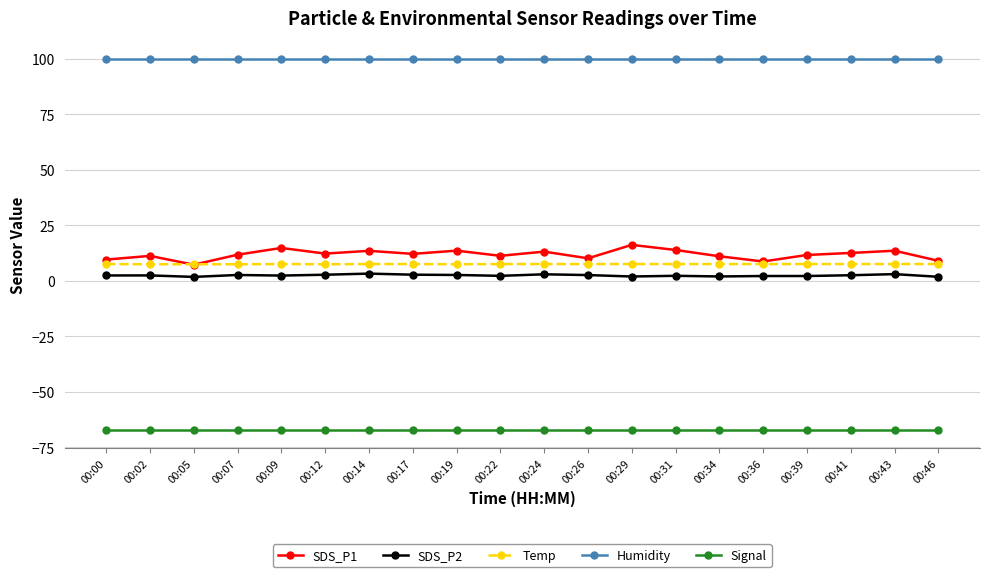

What is the total value across all series at 00:22?

54.1